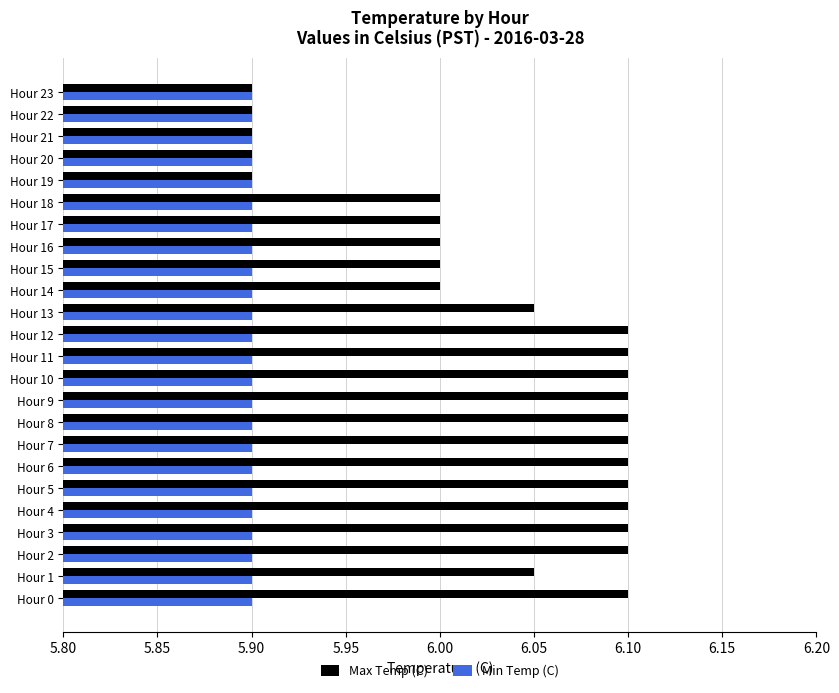

At how many categories does at least one series exceed 5?

24